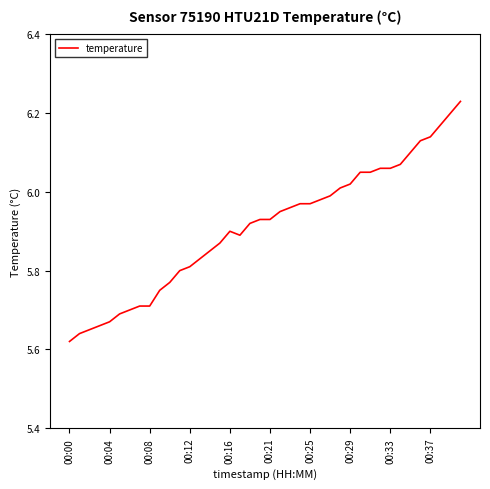

What is the difference between the maximum and minimum values?

0.6